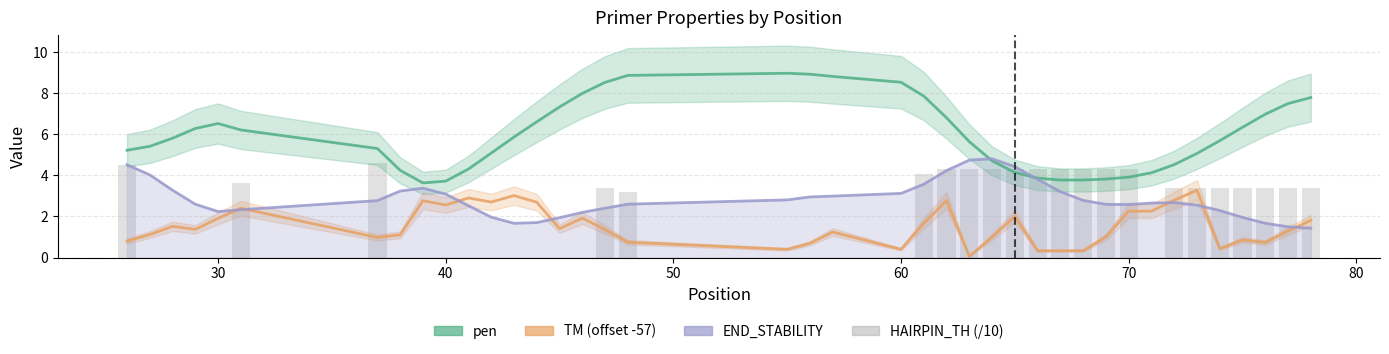

How many values in the TM (offset -57) series exceed 1?

27